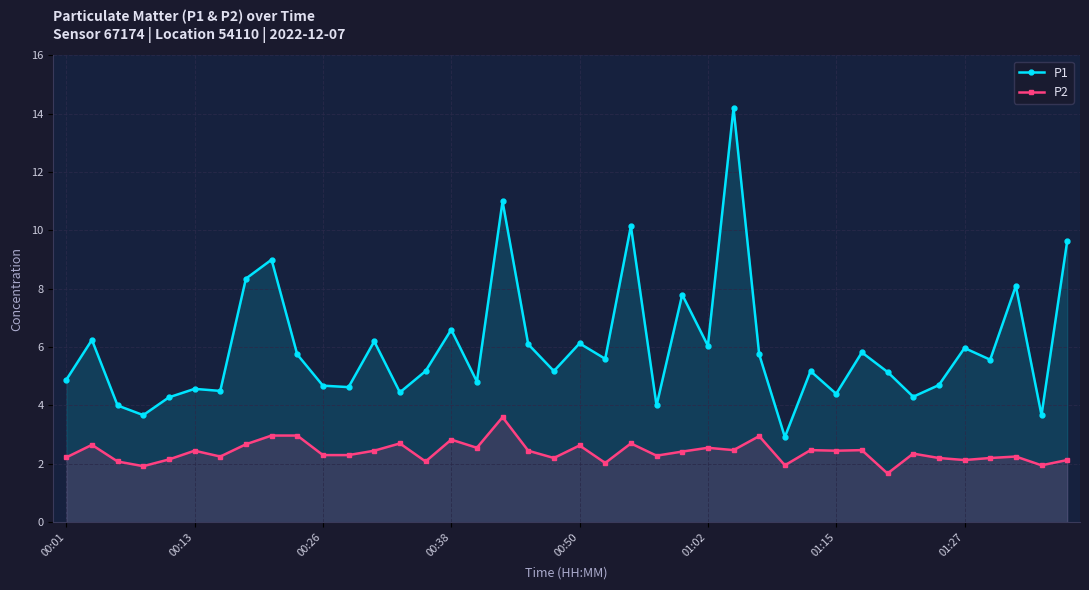

List the series in order of their overall mean, lowest first.

P2, P1